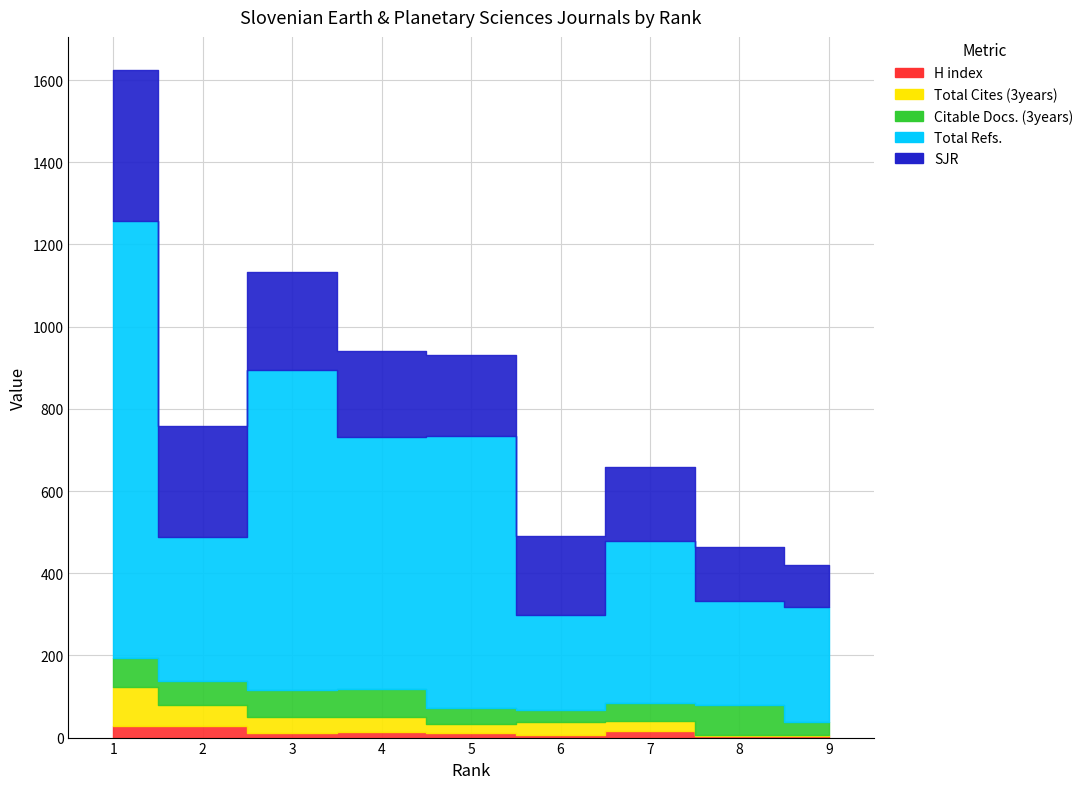

What is the sum of the Total Refs. values at 5 and 6?

894